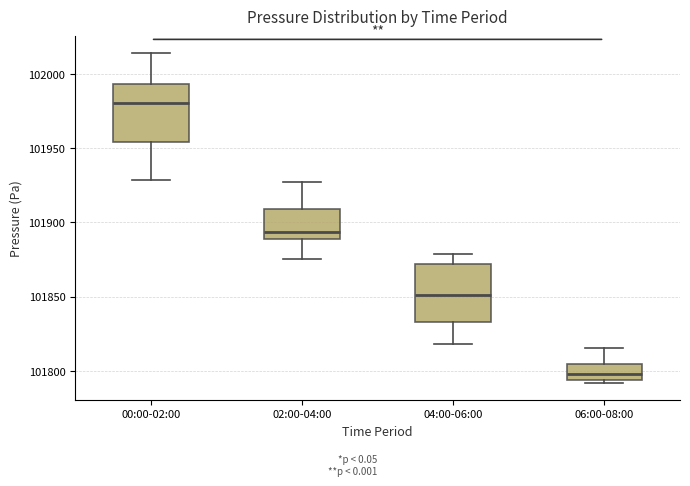

Which box has the lowest median line?

06:00-08:00